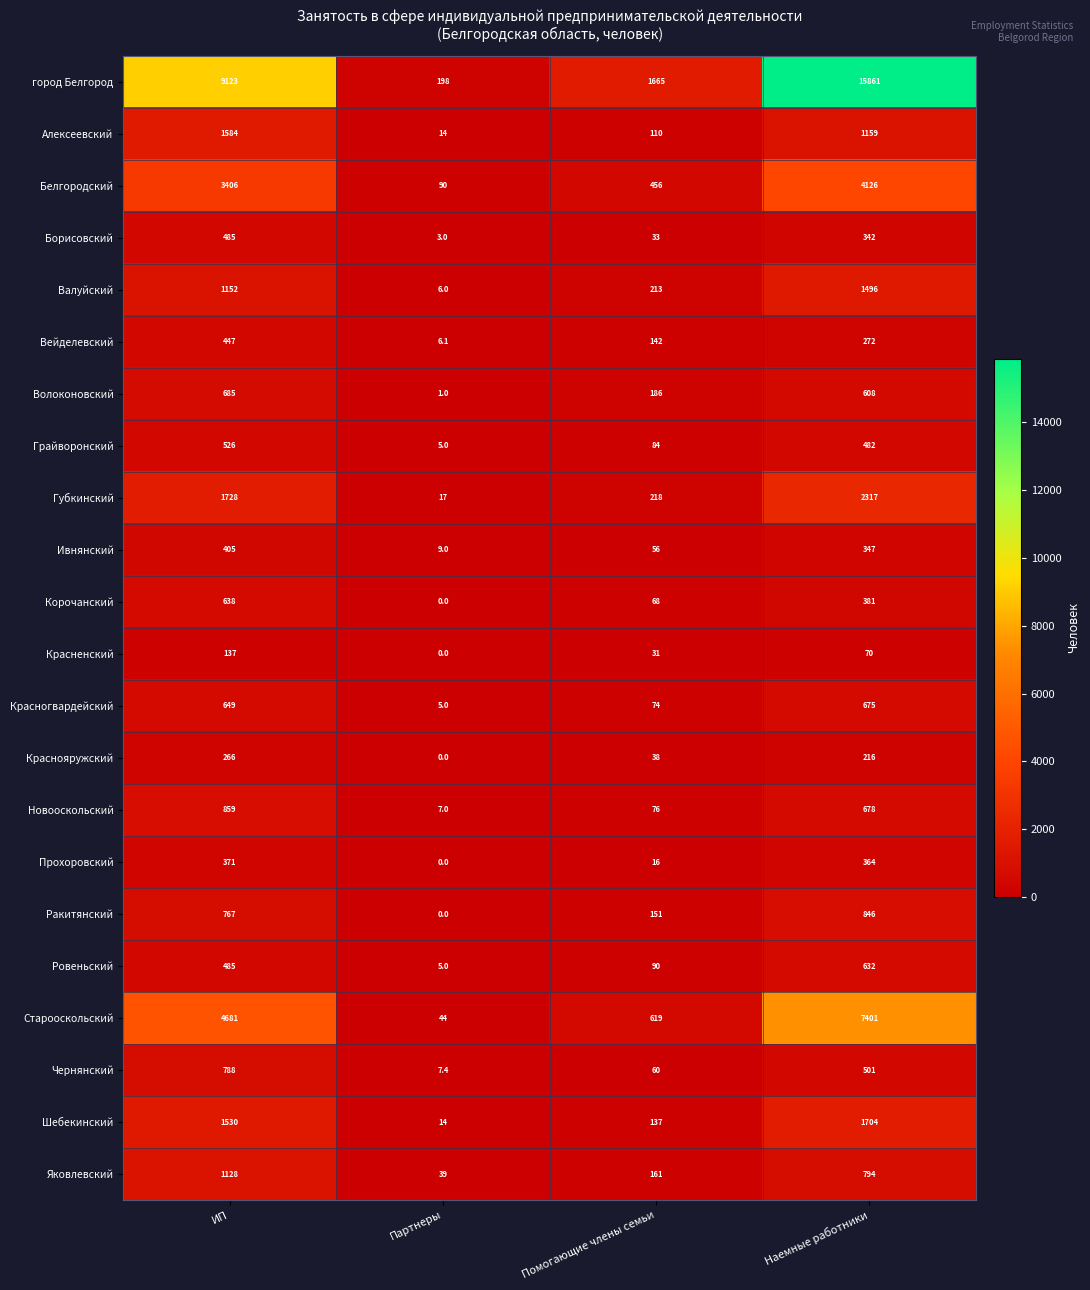

What is the difference between the highest and lowest values at Помогающие члены семьи?

1649.0